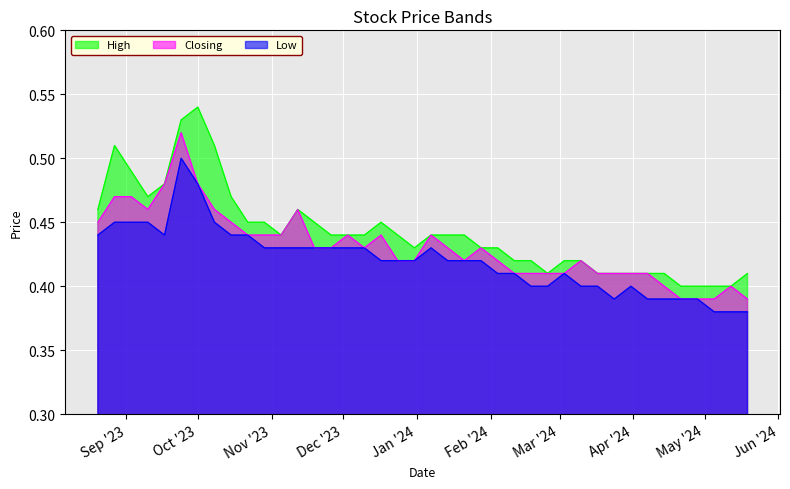

True or false: Low has more than 0 interior local peaks.

True